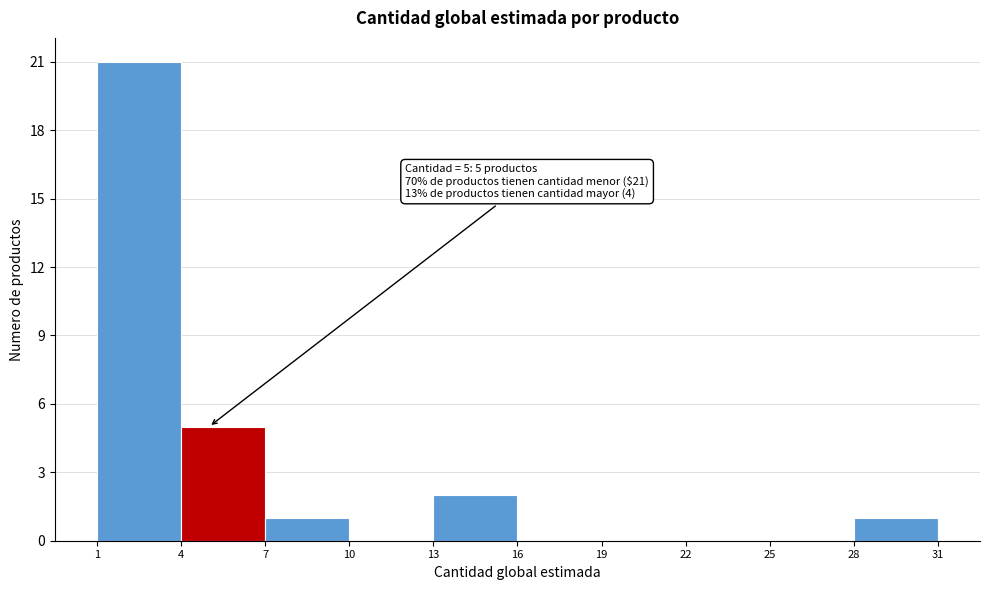

Which range on the x-axis has the tallest bar?

1 to 4